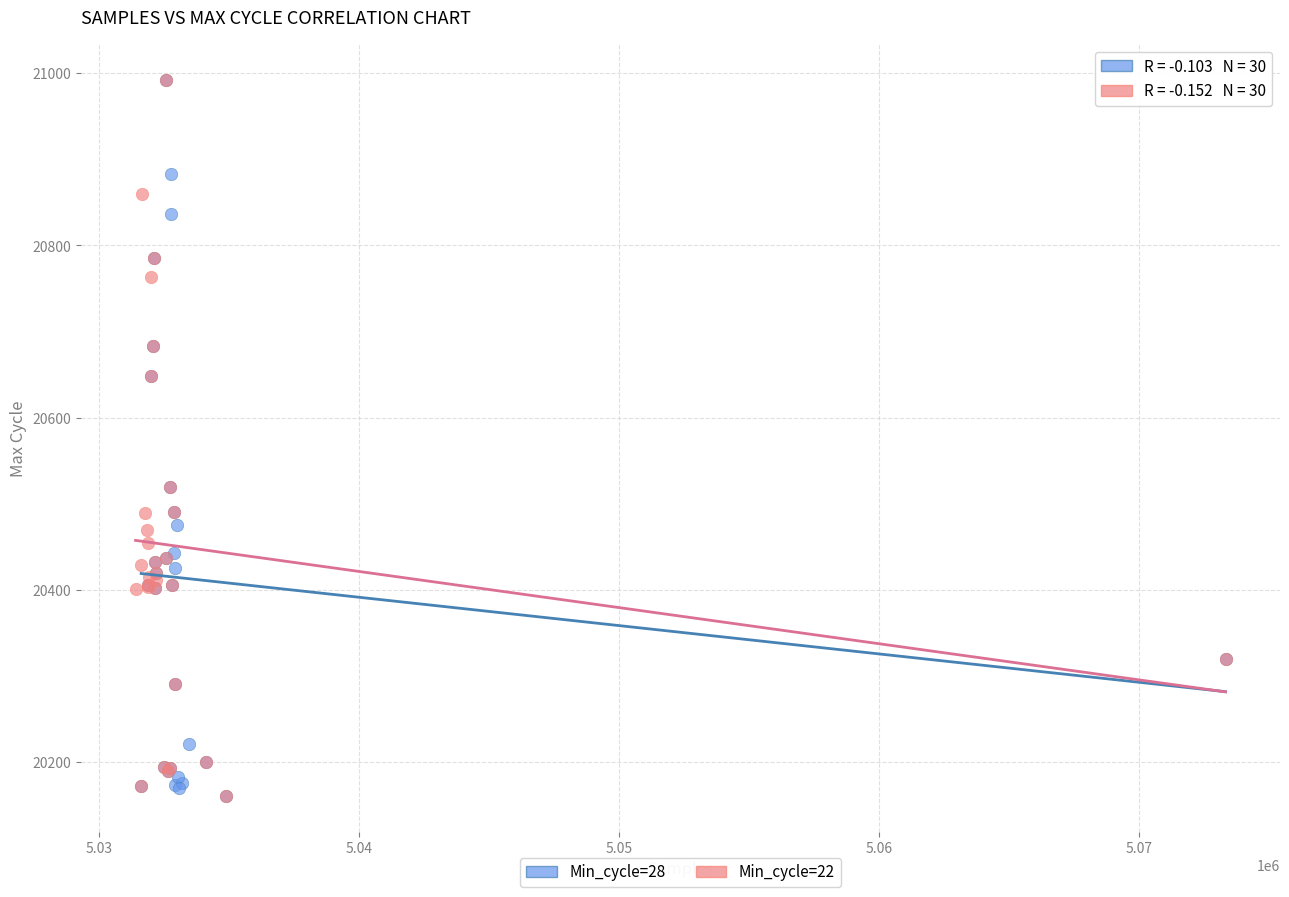

What are all the series names shown in the legend?

Min_cycle=28, Min_cycle=22